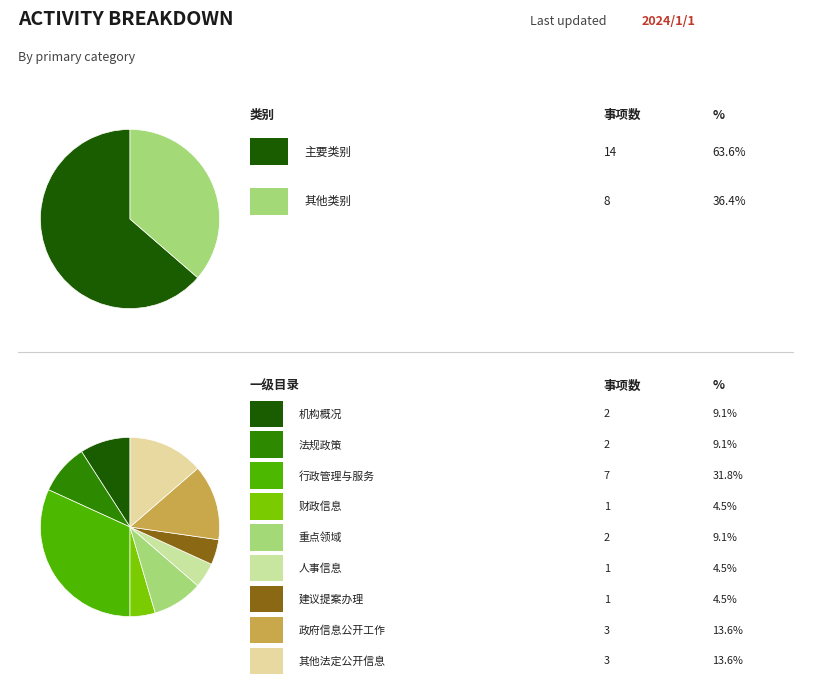

How many segments does this pie chart have?

9